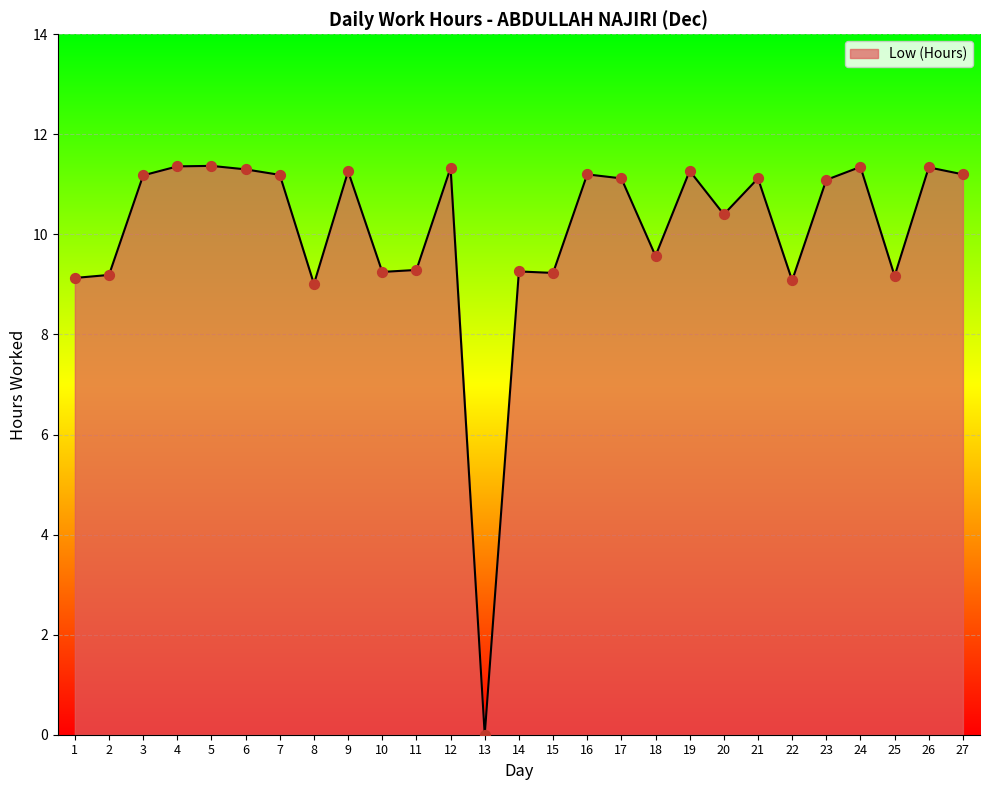

Approximately how many times larger is the value at 9 compared to 20?

1.1